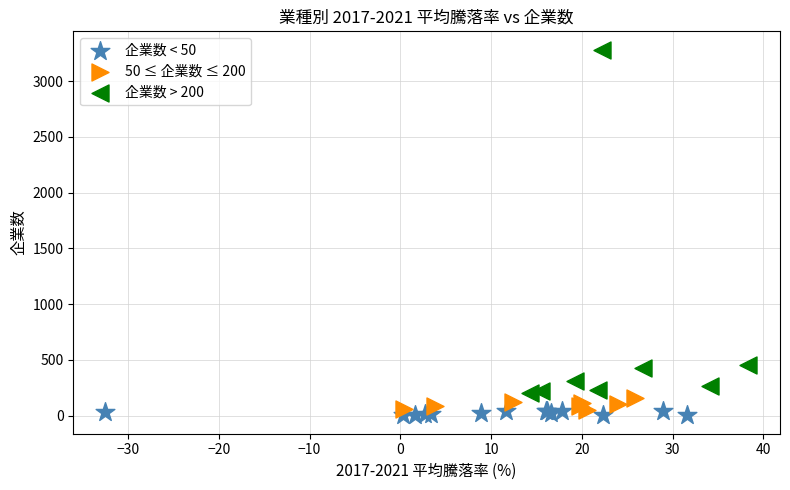

What are all the series names shown in the legend?

企業数 < 50, 50 ≤ 企業数 ≤ 200, 企業数 > 200